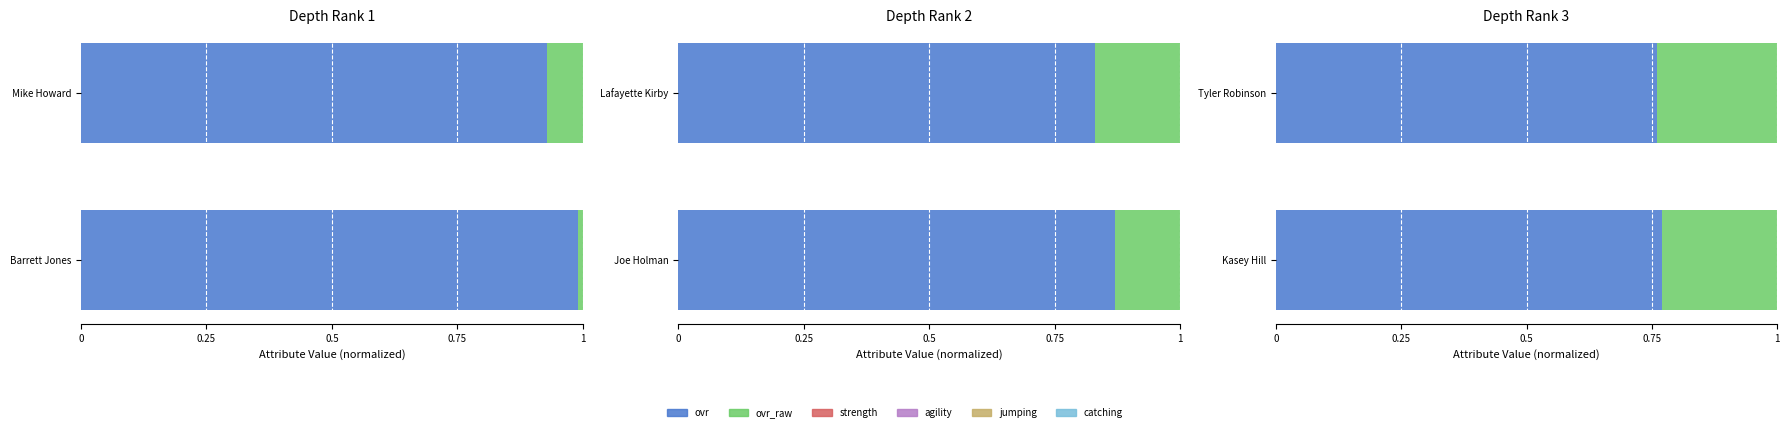

True or false: strength has a value of 0.7 at Kasey Hill.

True